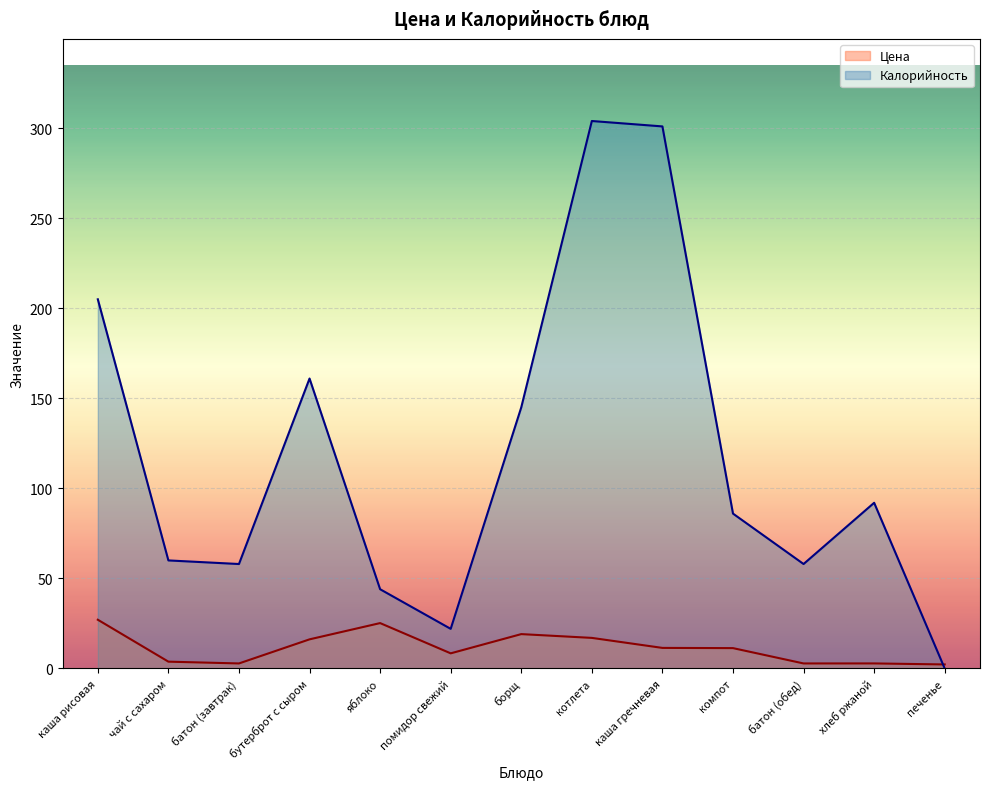

Which has a higher value, яблоко or хлеб ржаной?

яблоко